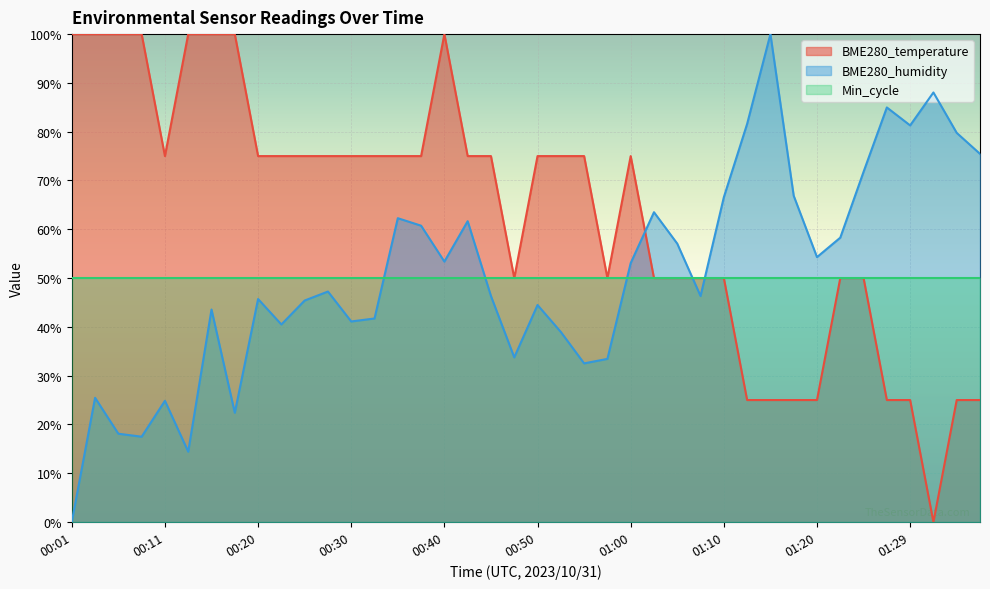

How many positive values does the BME280_temperature series have?

39